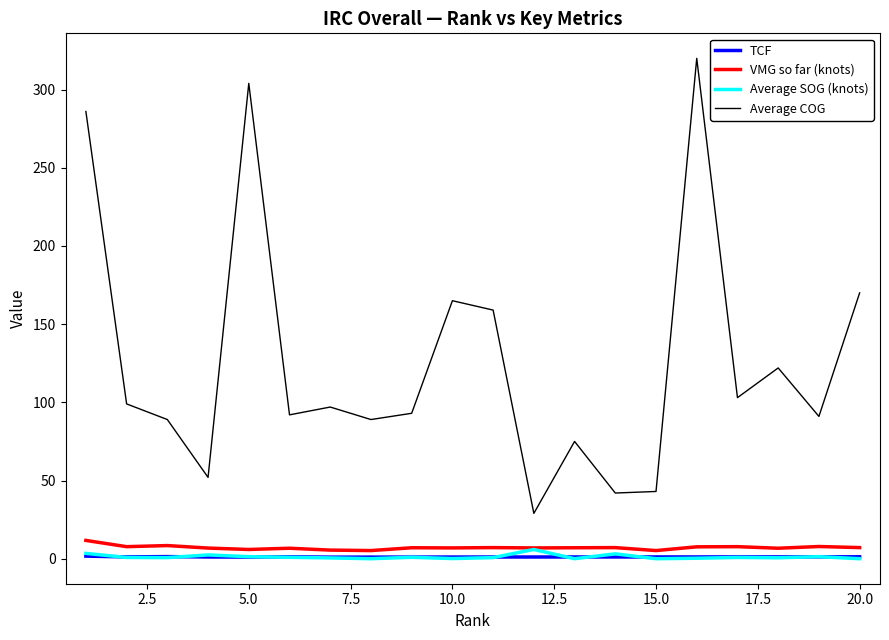

Which series has the largest range (max minus min)?

Average COG